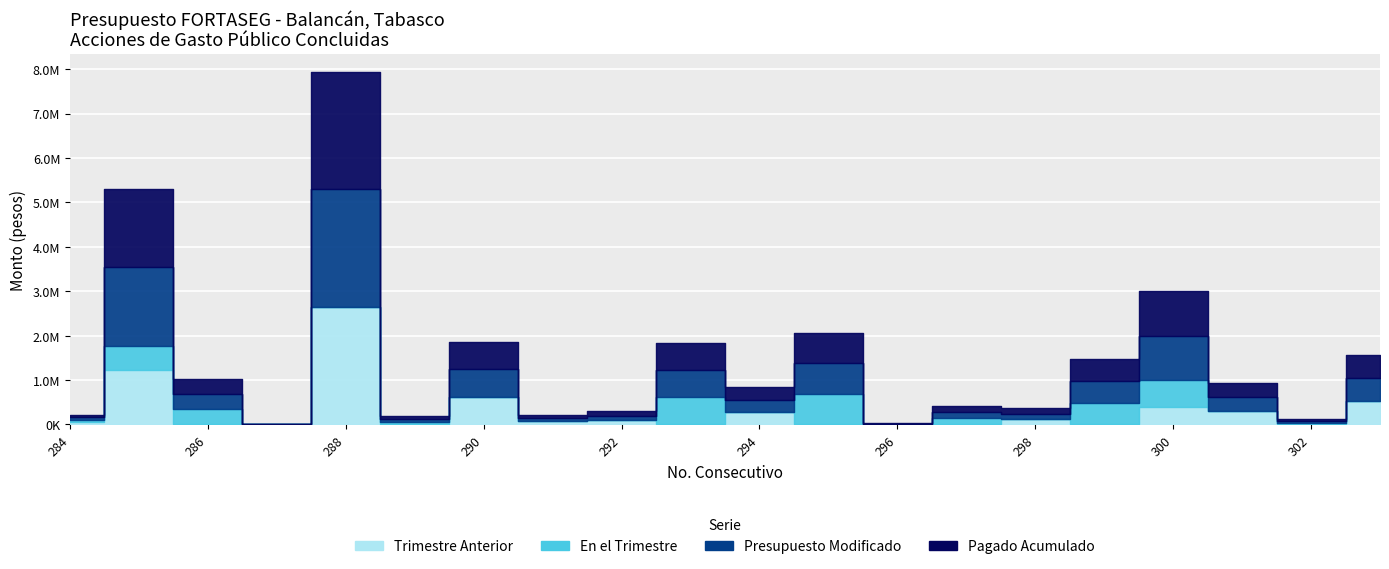

How many lines are shown in the chart?

4